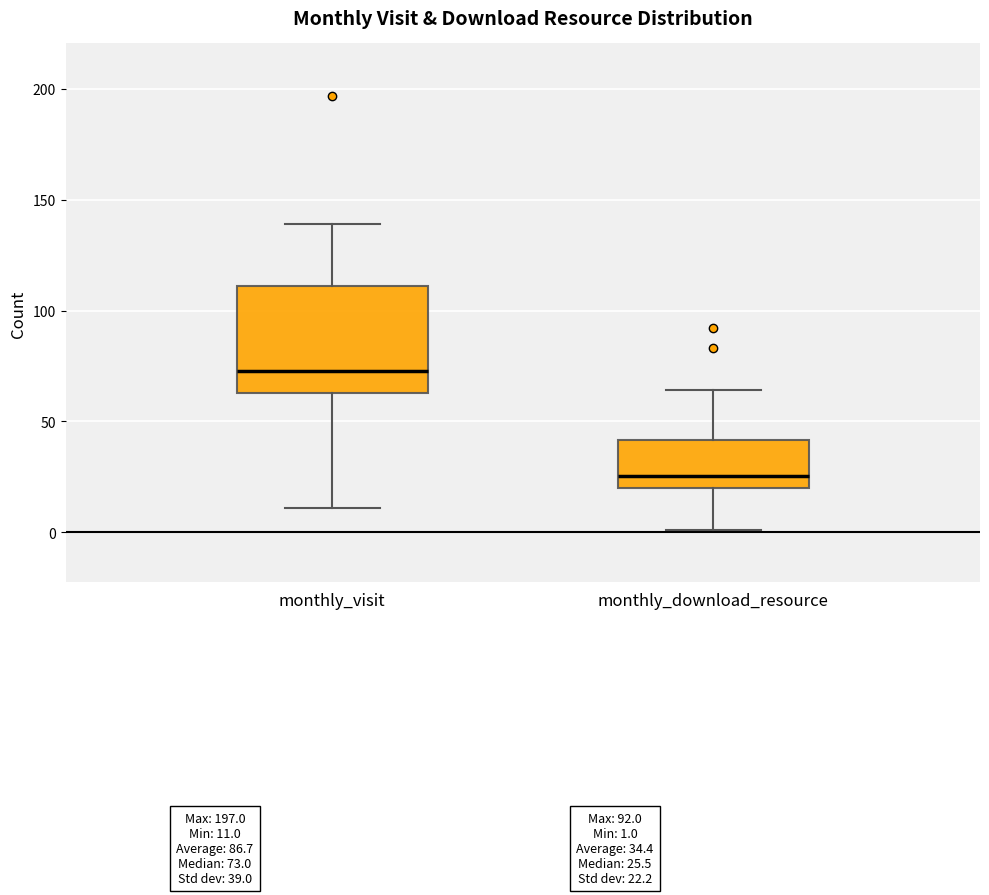

Where does the median line of the box for monthly_visit sit on the y-axis? The values are not printed on the chart, so give them approximately, as read against the axis.

75